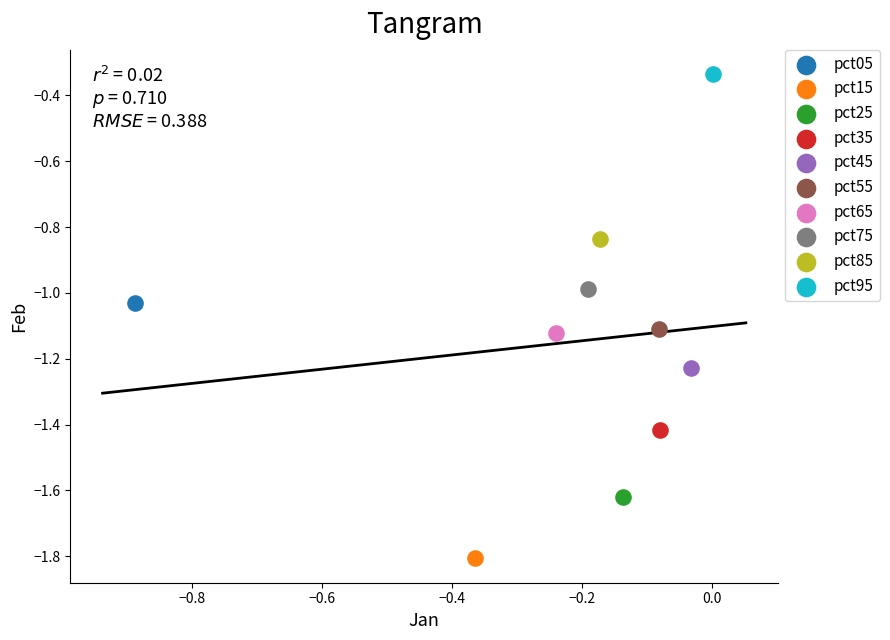

Which series reaches the minimum Y coordinate?

pct15